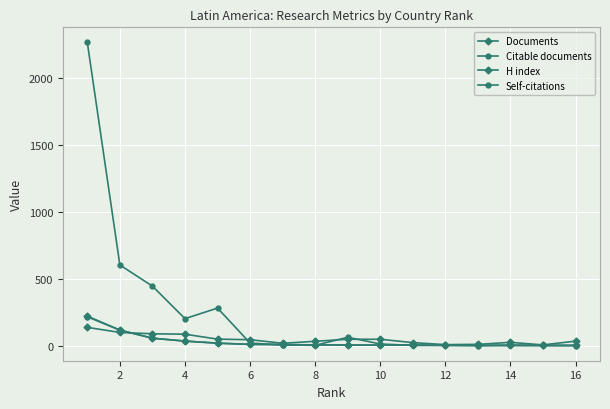

How many distinct data groups are displayed?

4